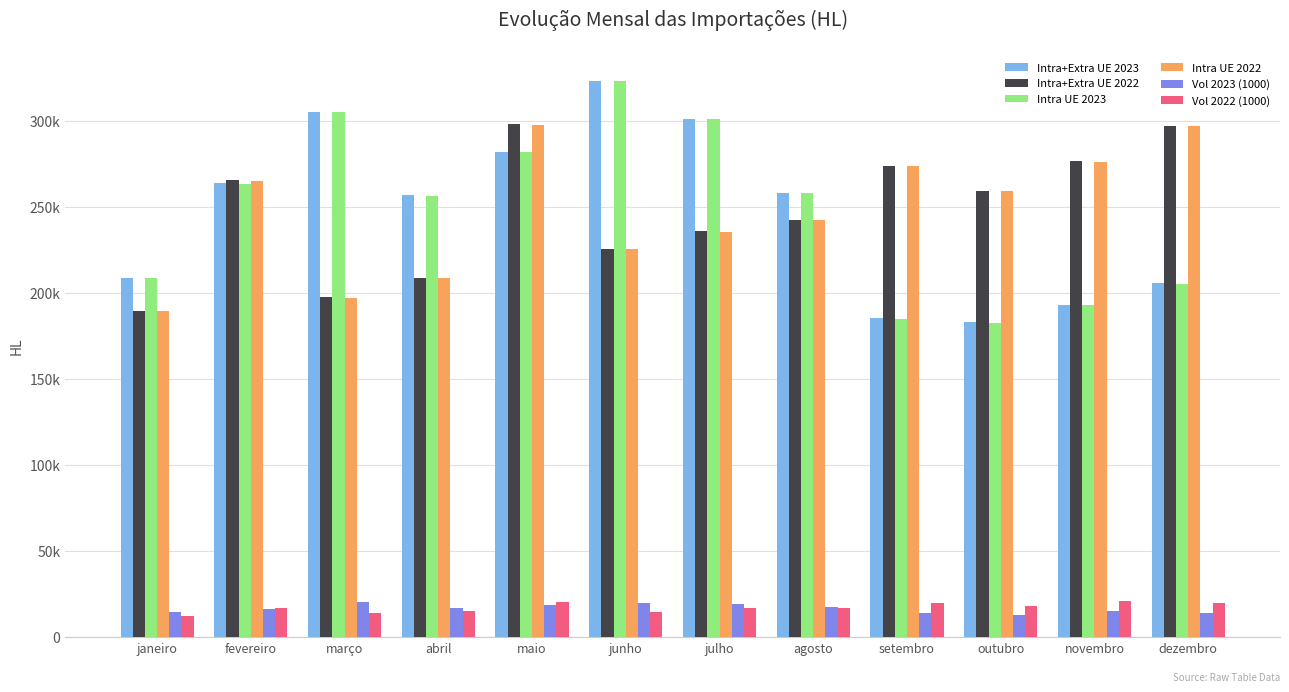

What are all the series names shown in the legend?

Intra+Extra UE 2023, Intra+Extra UE 2022, Intra UE 2023, Intra UE 2022, Vol 2023 (1000), Vol 2022 (1000)